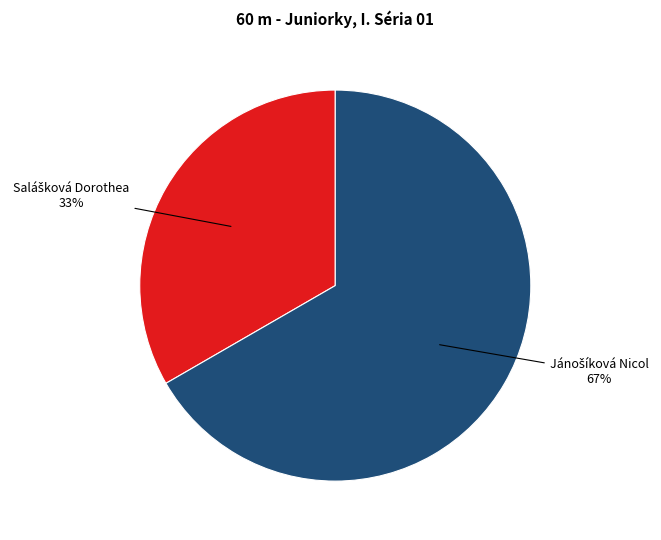

How many segments does this pie chart have?

2